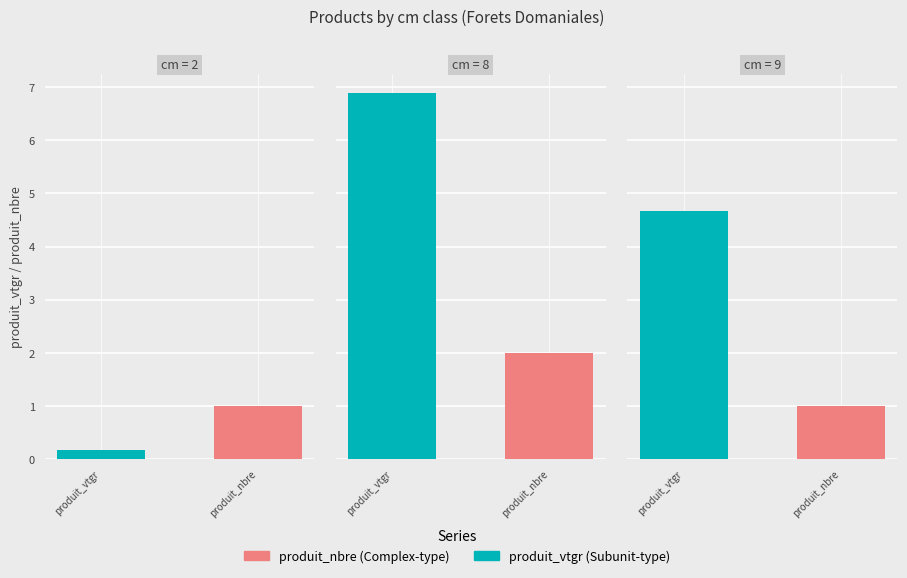

What is the total value across all series at 9?

5.7